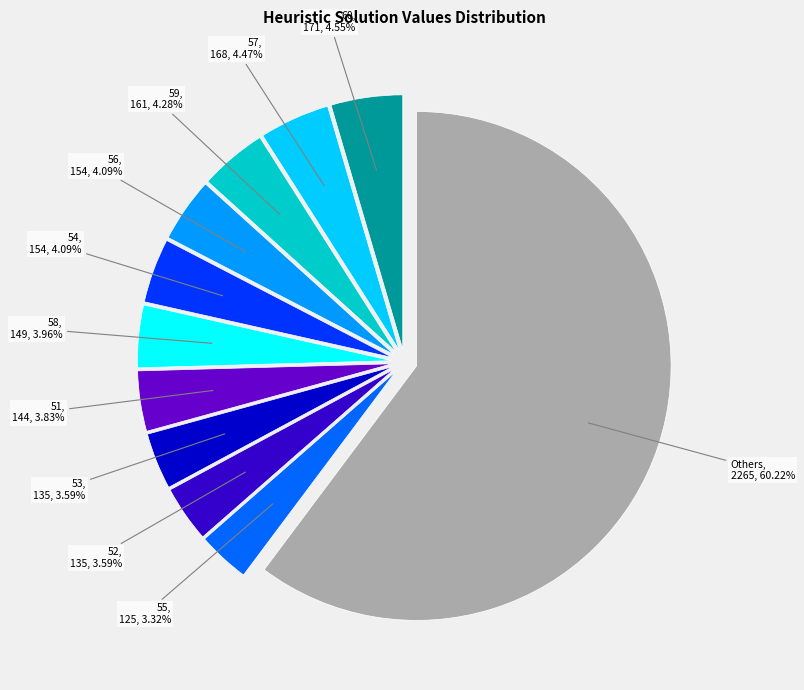

Is there any slice that represents more than half of the pie?

Yes